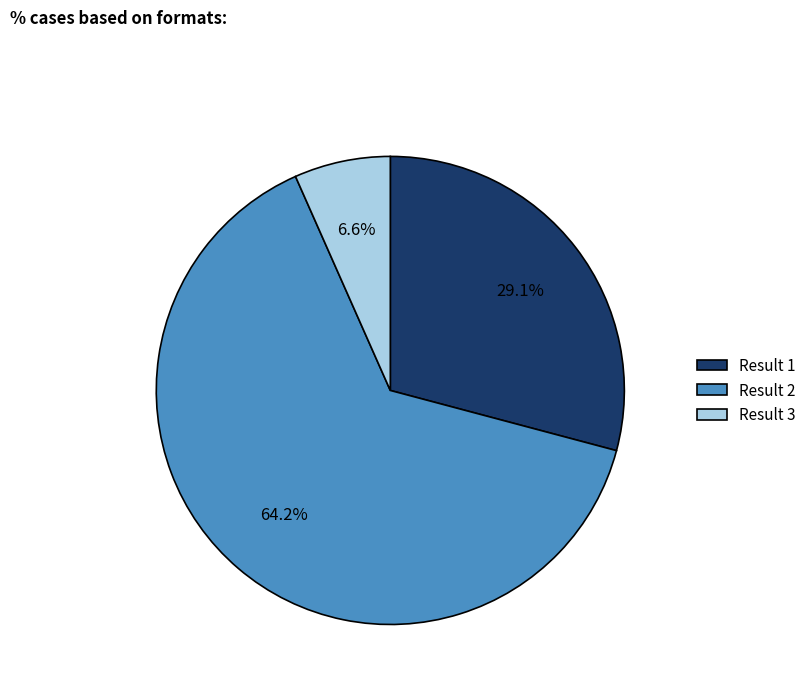

How many segments does this pie chart have?

3